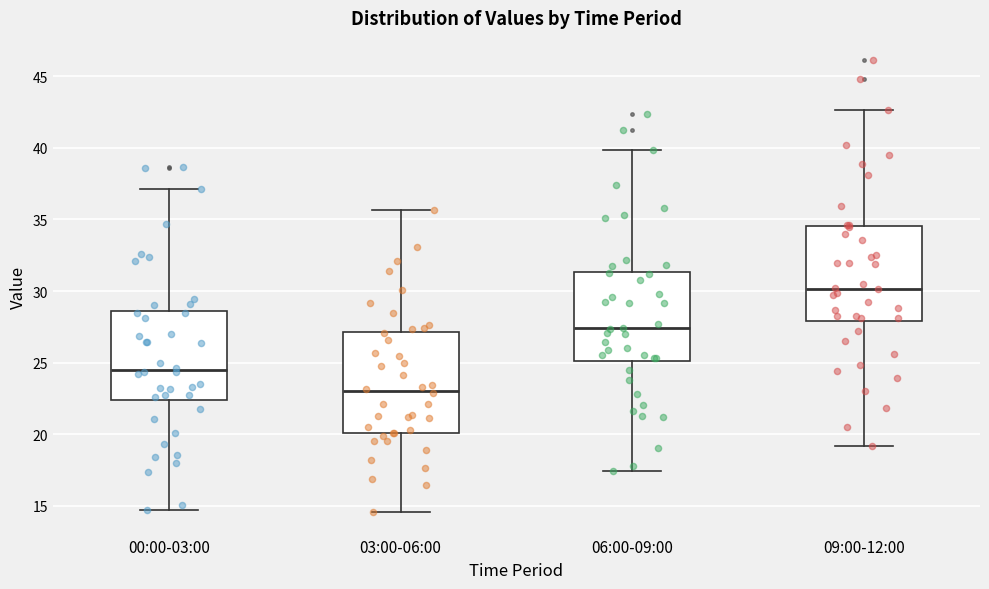

Which box has the lowest median line?

03:00-06:00